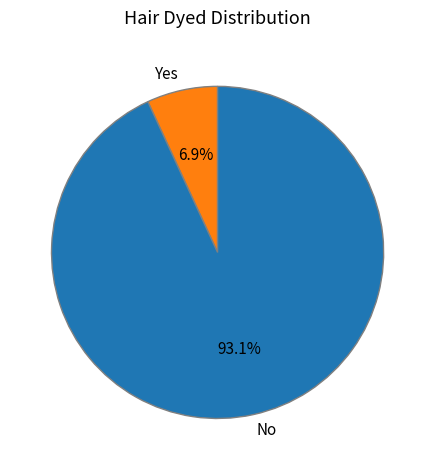

How many segments does this pie chart have?

2